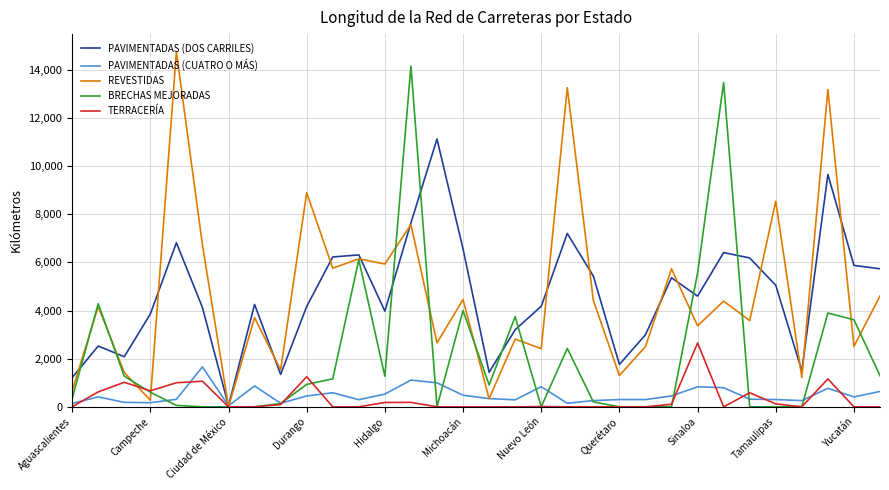

Does the chart have visible grid lines?

Yes